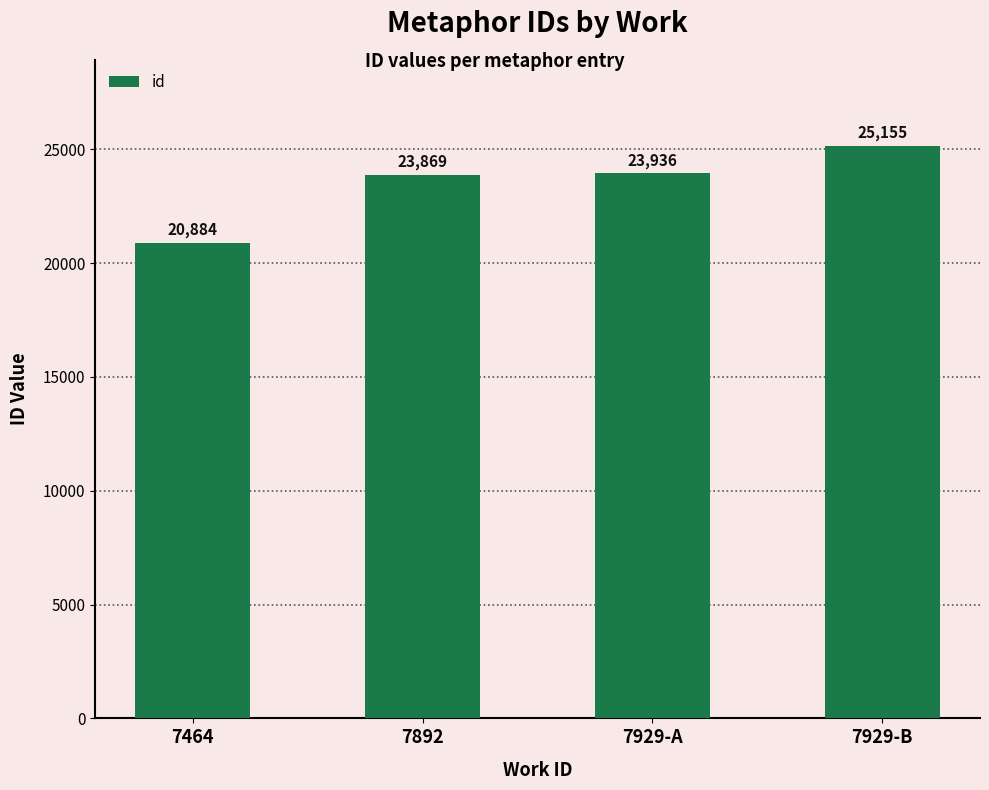

What is the value of the 4th bar from the left?

25155